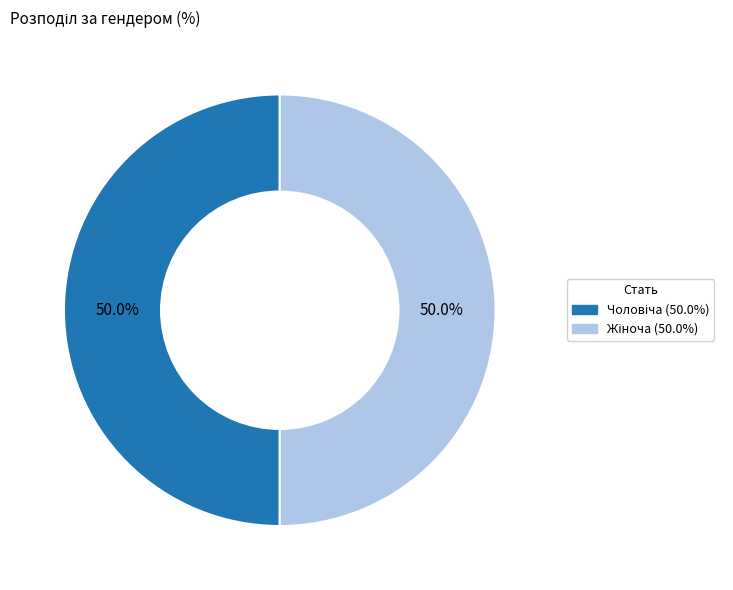

Which has a higher value, Чоловіча or Жіноча?

Жіноча